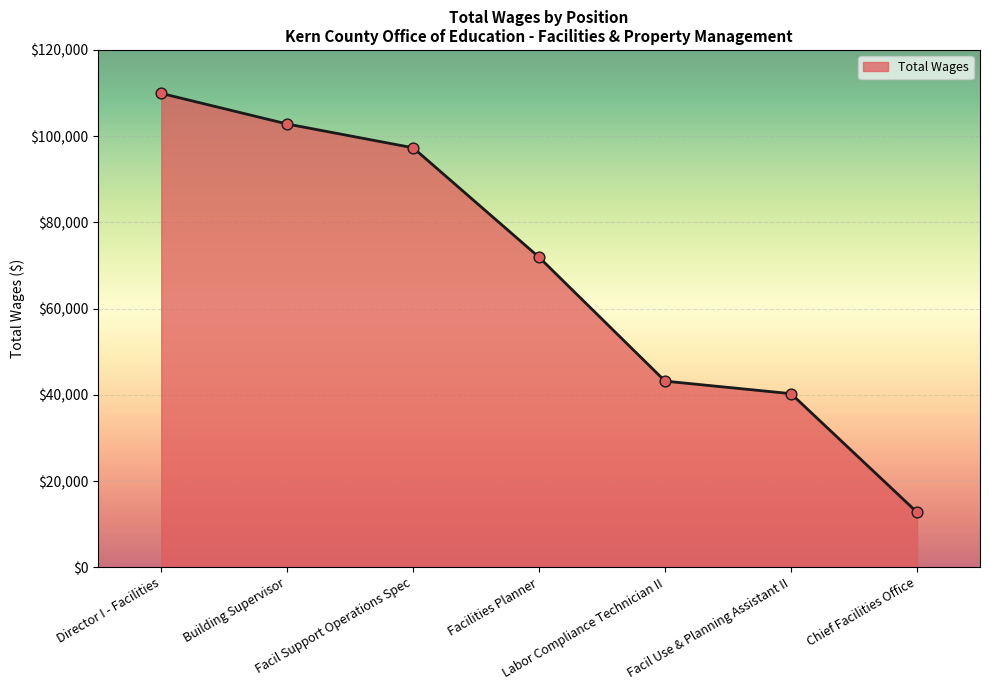

Approximately how many times larger is the value at Labor Compliance Technician II compared to Facilities Planner?

0.6